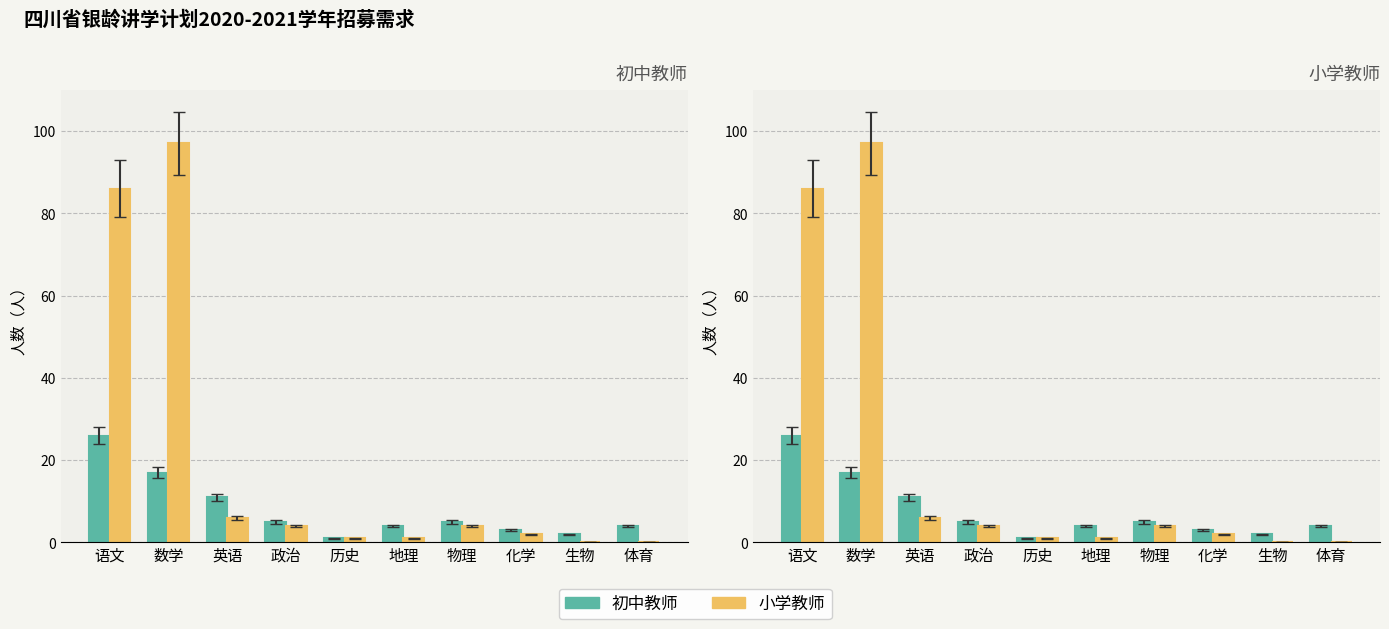

List the labels in order of 初中教师 value, largest first.

语文, 数学, 英语, 政治, 物理, 地理, 体育, 化学, 生物, 历史